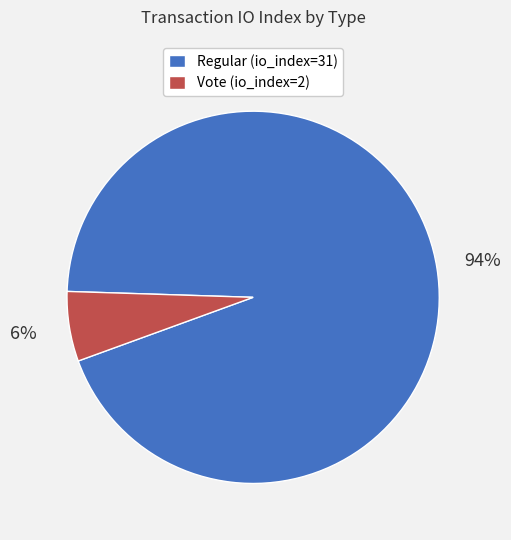

The Vote (io_index=2) slice represents 6% of the pie. True or false?

True